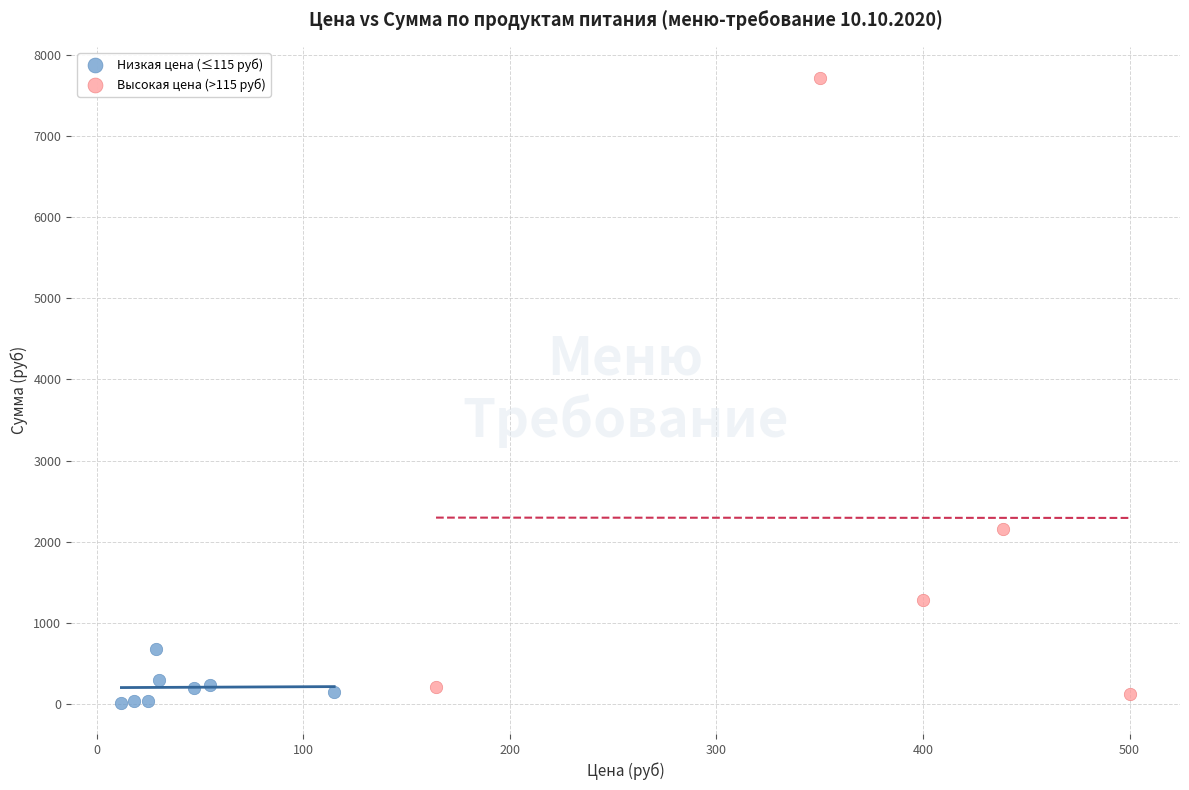

Which series reaches the maximum Y coordinate?

Высокая цена (>115 руб)